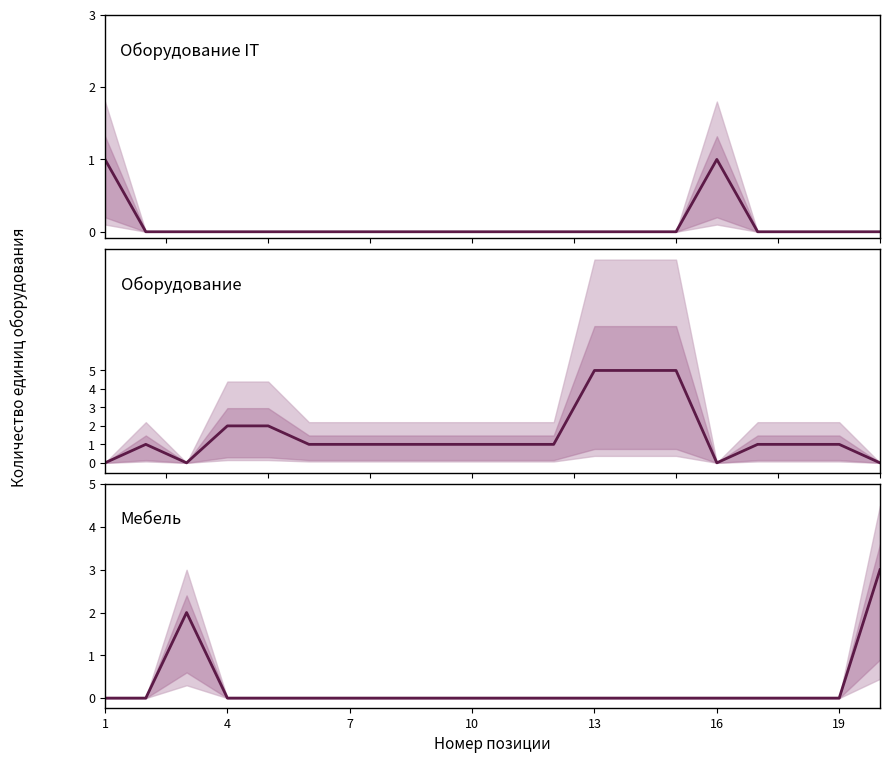

True or false: Оборудование IT and Оборудование intersect in this chart.

True